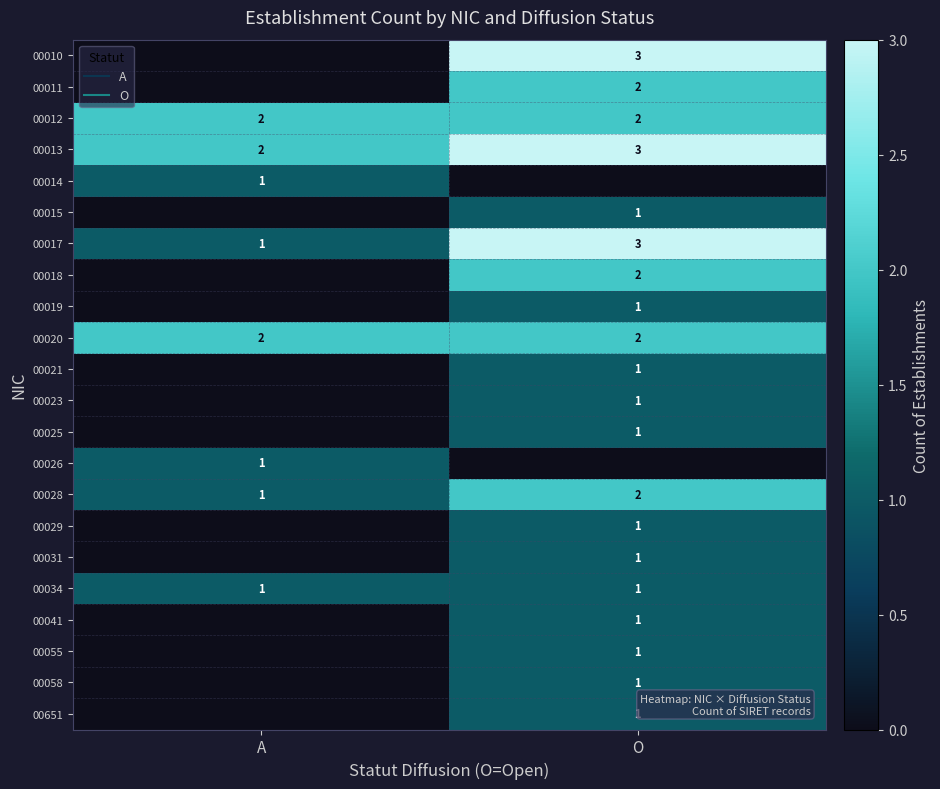

What is the sum of all 00058 values?

1